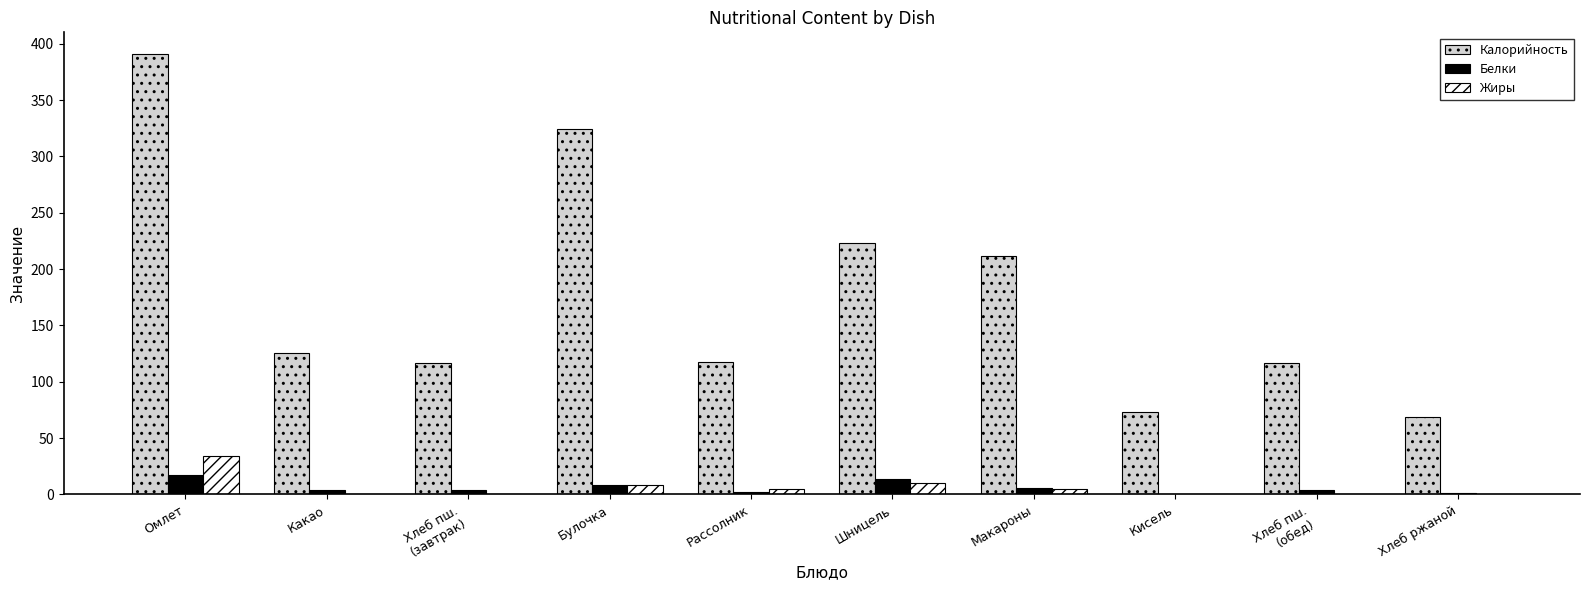

At which label does Жиры reach its peak?

Омлет